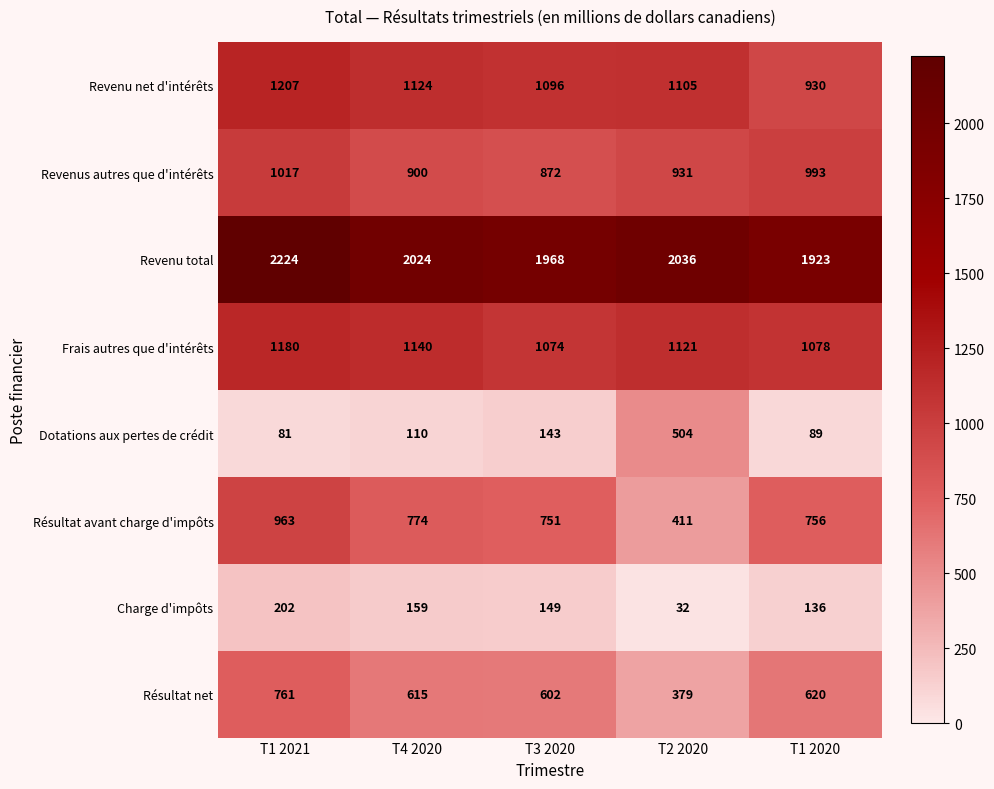

The value of Charge d'impôts at T1 2021 is 109. True or false?

False